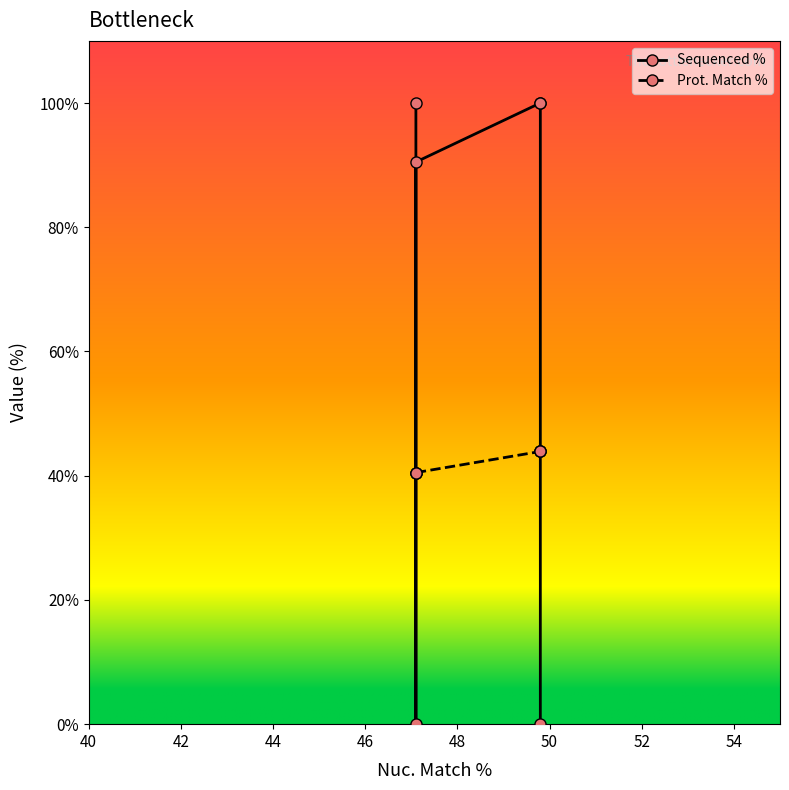

Reading left to right, transcribe all the data shown in this chart.

Sequenced %: 100.0	0.0	90.5	100.0	100.0	0.0
Prot. Match %: 40.5	40.5	40.5	43.9	43.9	43.9